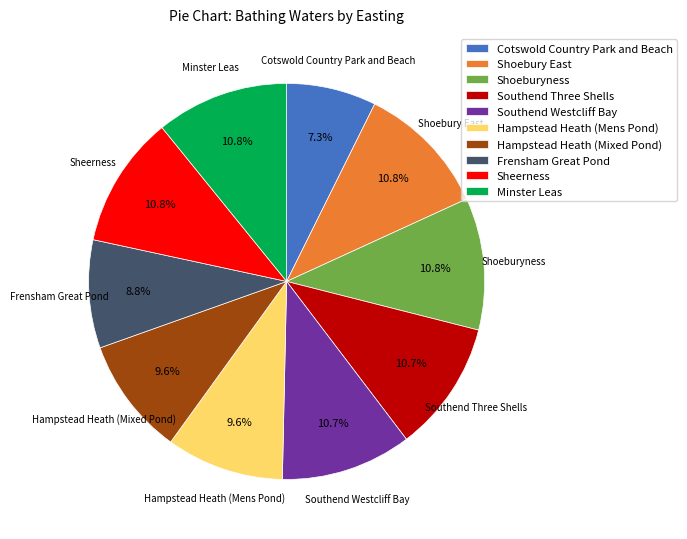

What is the smallest slice in the pie chart?

Cotswold Country Park and Beach